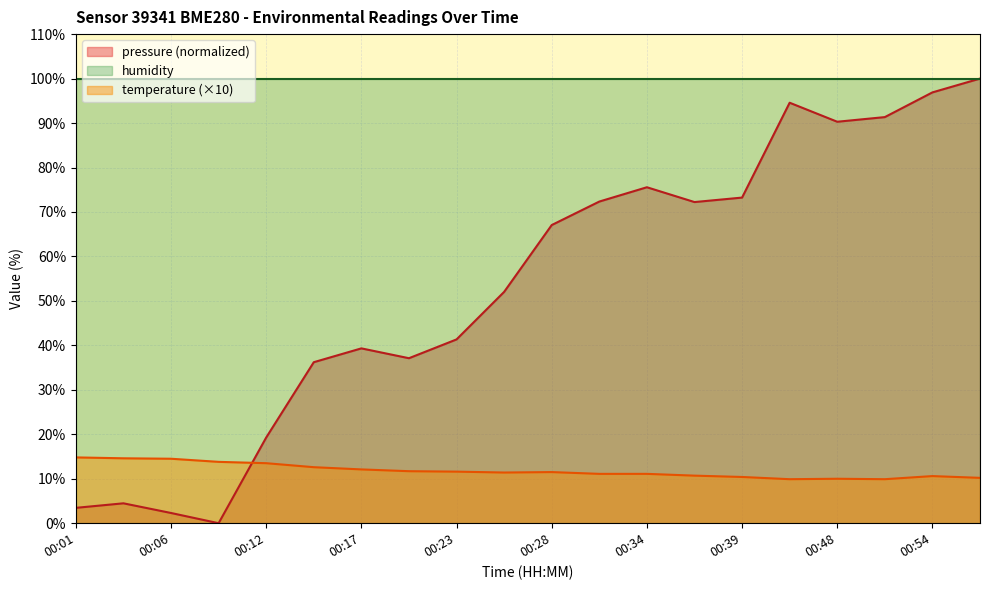

Which series has the largest range (max minus min)?

pressure